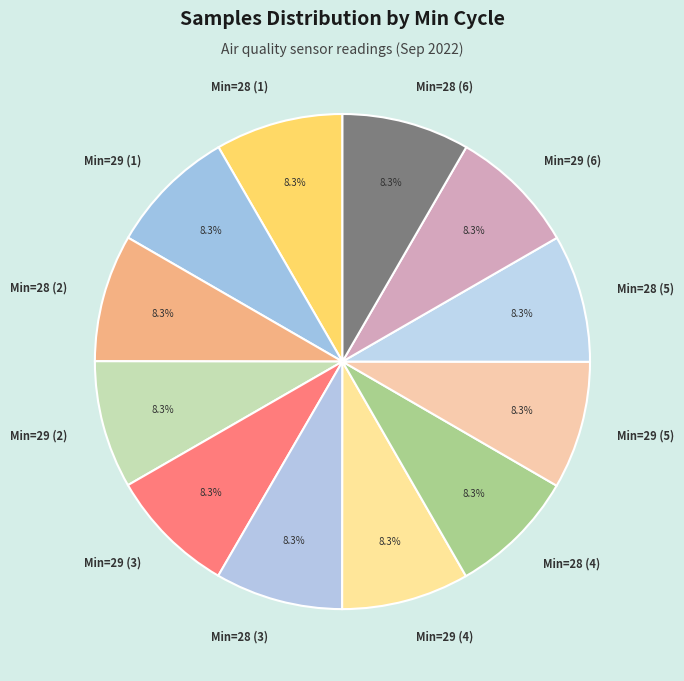

How many segments does this pie chart have?

12